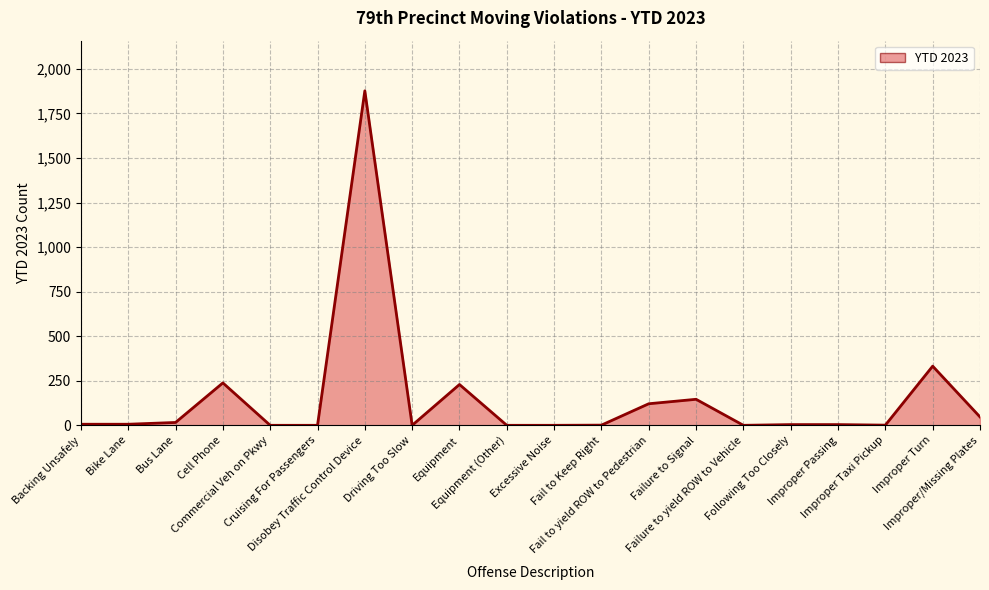

What is the difference between the maximum and minimum values?

1877